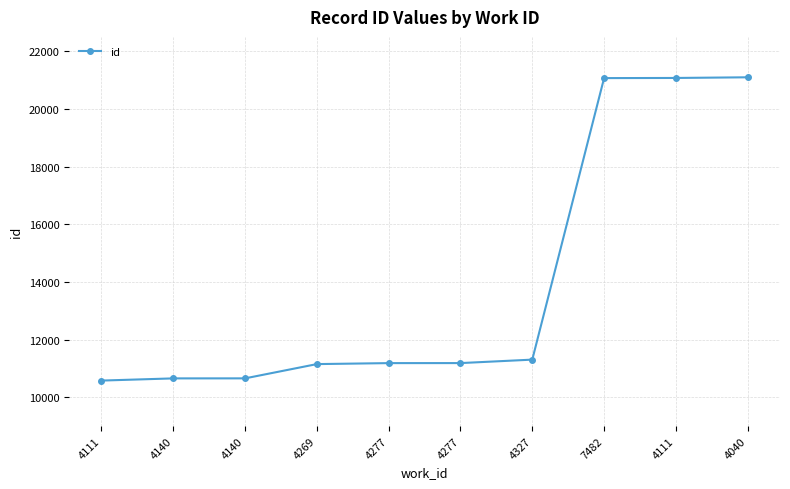

What is the difference between the maximum and minimum values?

10523